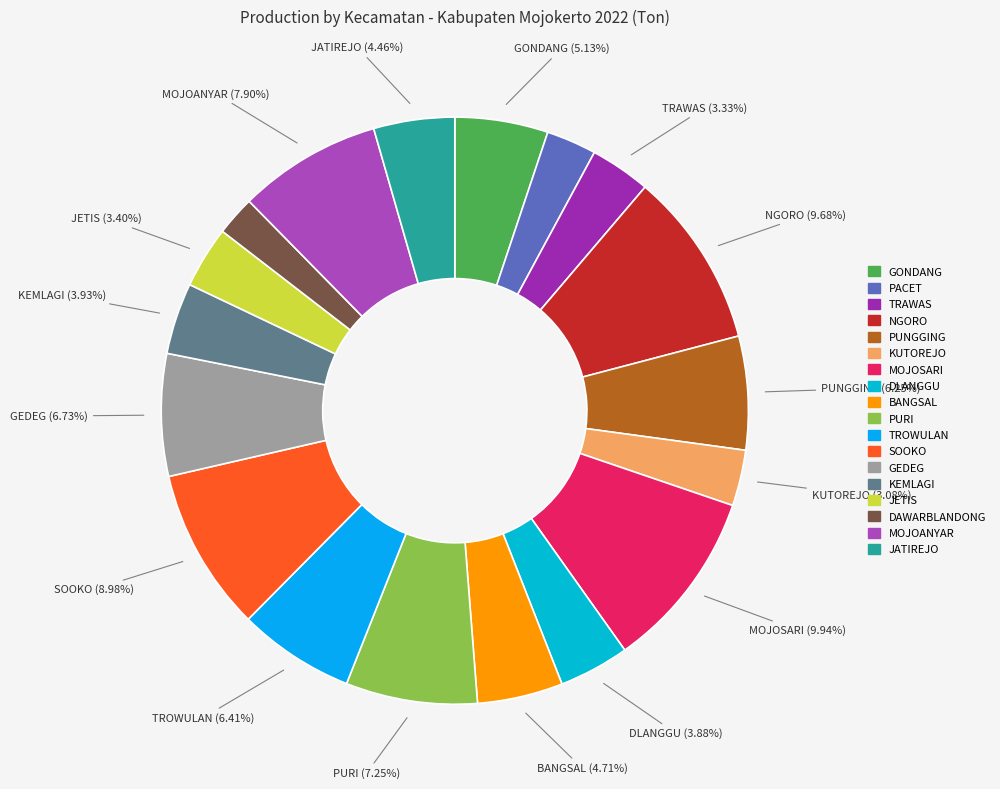

What is the total percentage of KUTOREJO and TRAWAS?

6.4%